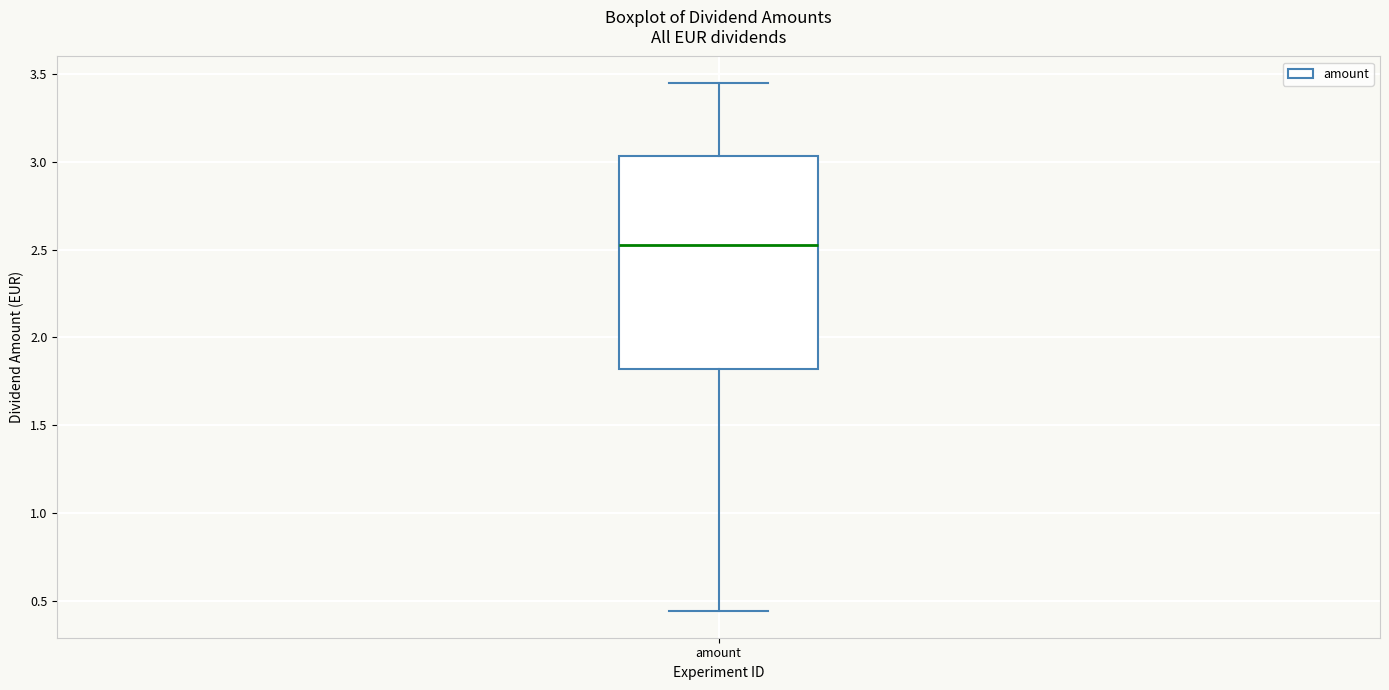

Transcribe this box plot: give where the median line is, the range the box spans, and where the two whiskers end, as read against the y-axis. The values are not printed on the chart, so give them approximately, as read against the axis.

median 2.55, box 1.80 to 3.05, whiskers 0.45 to 3.45